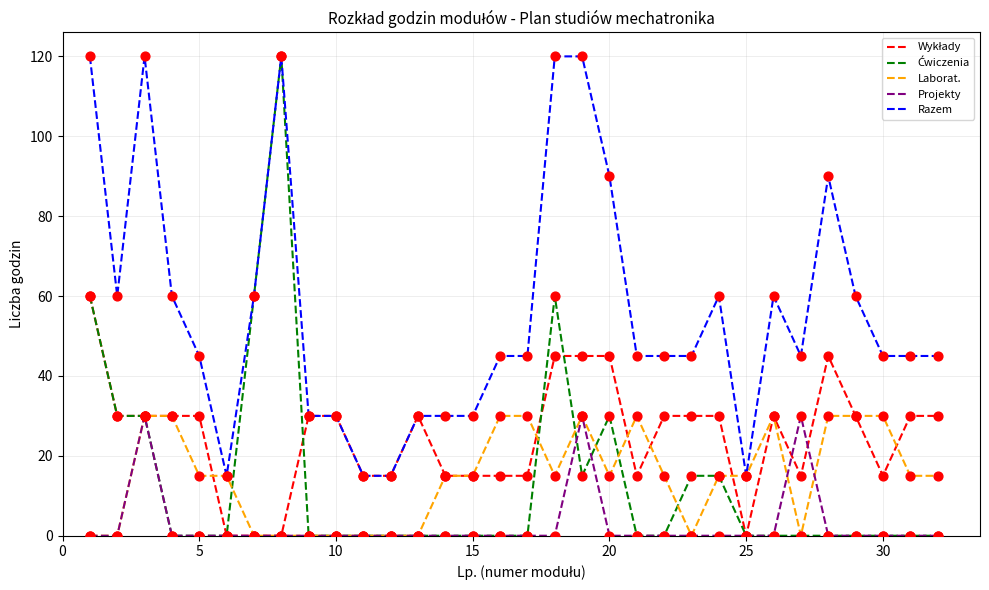

What is the maximum value shown in the chart?

120